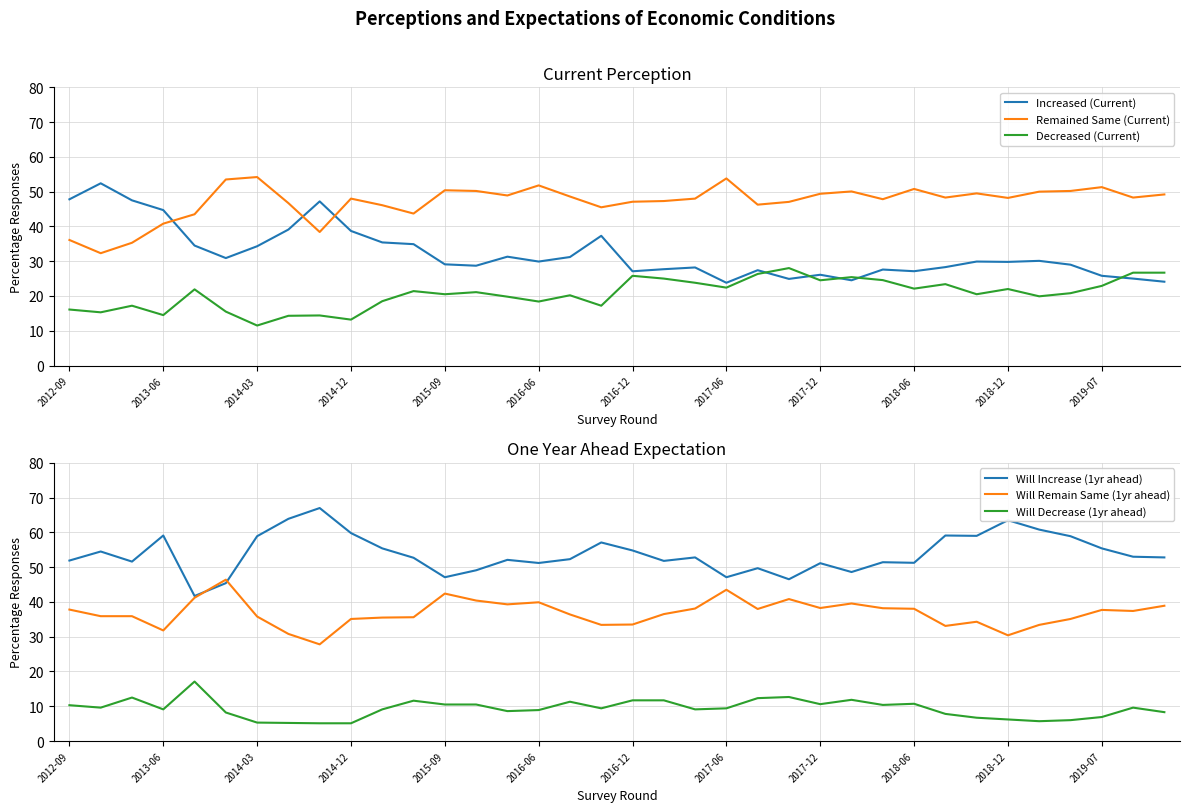

How many data points in Will Decrease (1yr ahead) are less than 9?

14